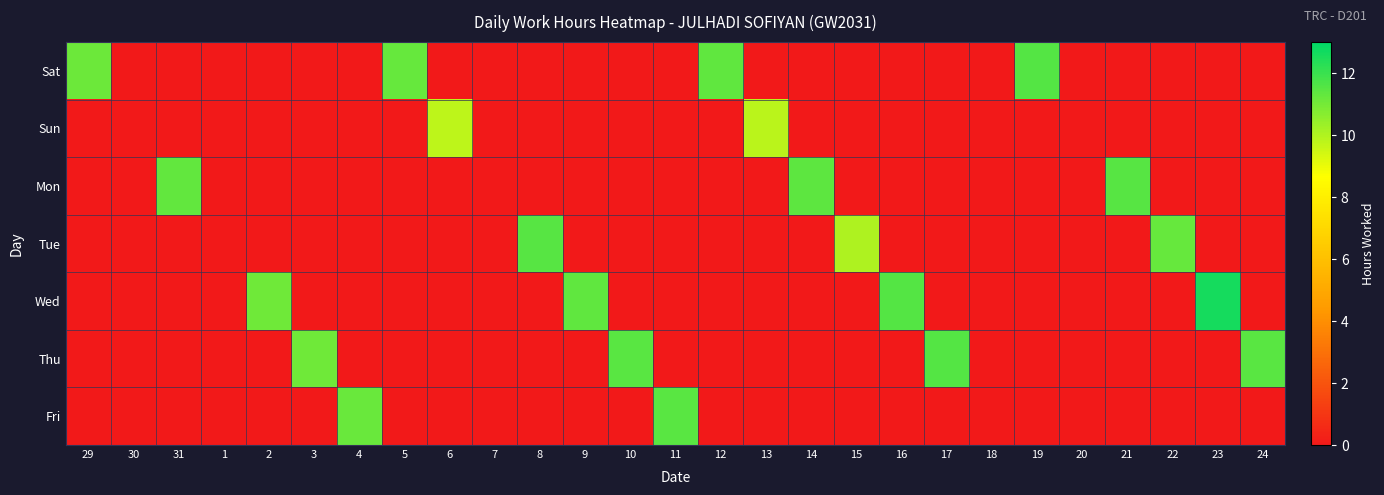

What is the difference between the highest and lowest values at 9?

11.4